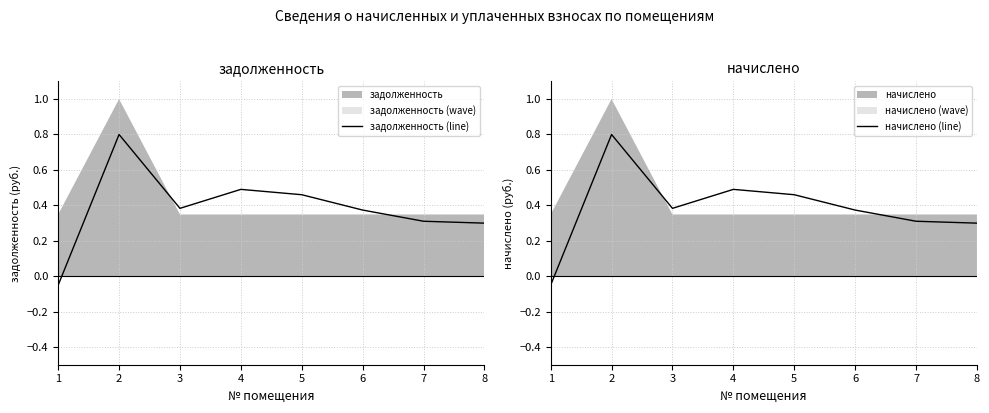

Reading left to right, list all the values displayed in this chart.

задолженность (line): 1=-0.1	2=0.8	3=0.4	4=0.5	5=0.5	6=0.4	7=0.3	8=0.3
начислено (line): 1=-0.1	2=0.8	3=0.4	4=0.5	5=0.5	6=0.4	7=0.3	8=0.3